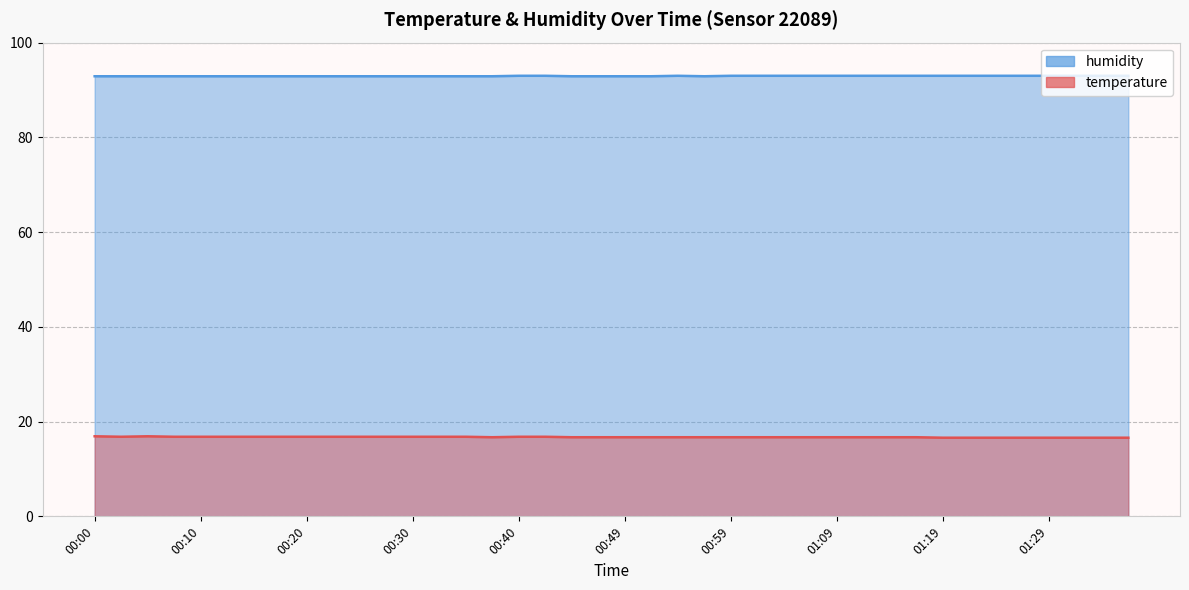

What is the average value of the humidity series?

92.9